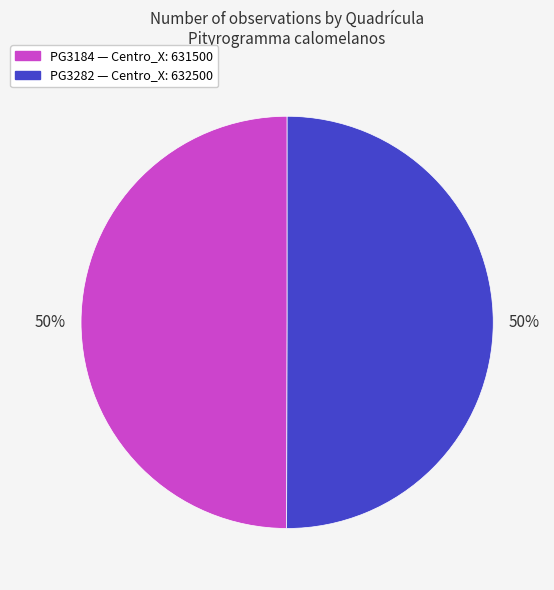

What percentage is the PG3184 slice, to the nearest percent?

50%